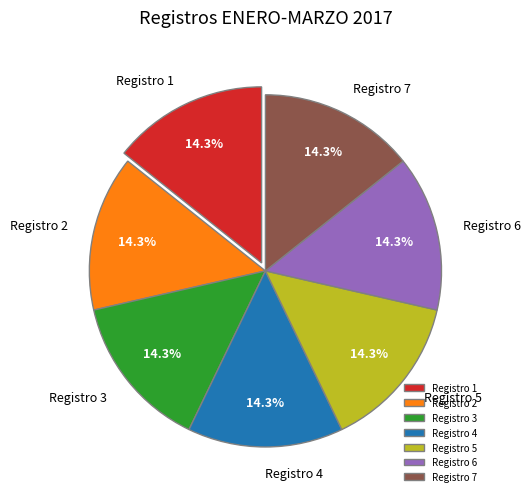

What is the ratio of the value at Registro 5 to the value at Registro 4?

1.0